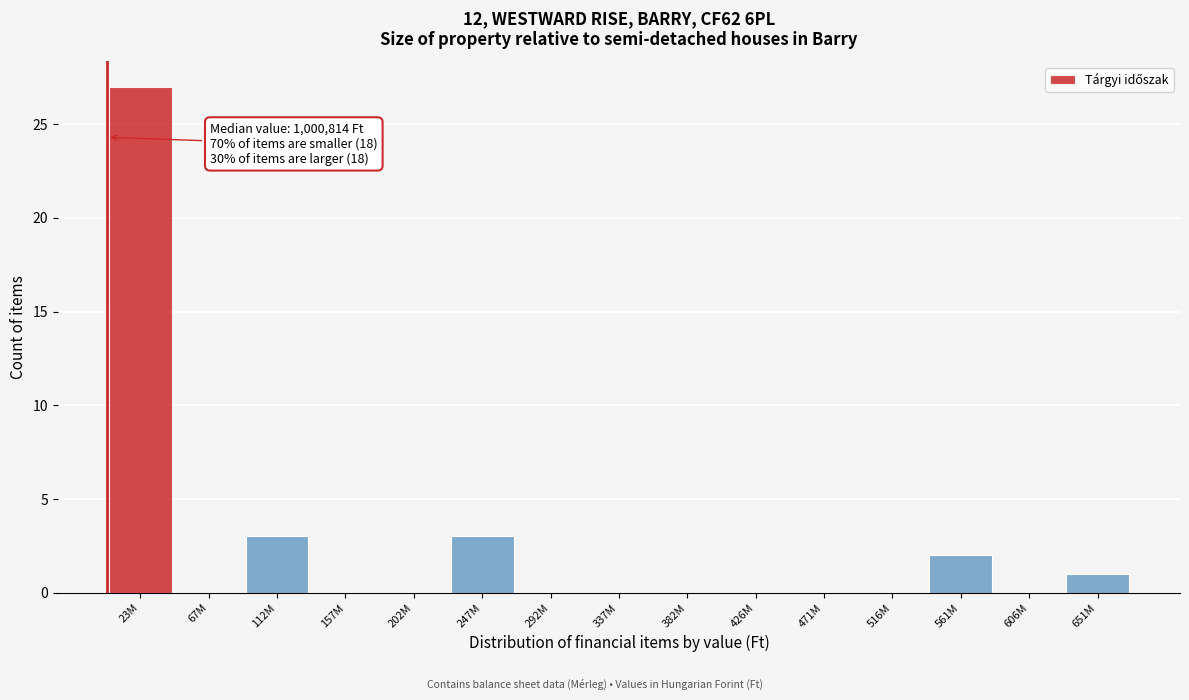

Reading left to right, list all the values displayed in this chart.

23M=27	67M=0	112M=3	157M=0	202M=0	247M=3	292M=0	337M=0	382M=0	426M=0	471M=0	516M=0	561M=2	606M=0	651M=1